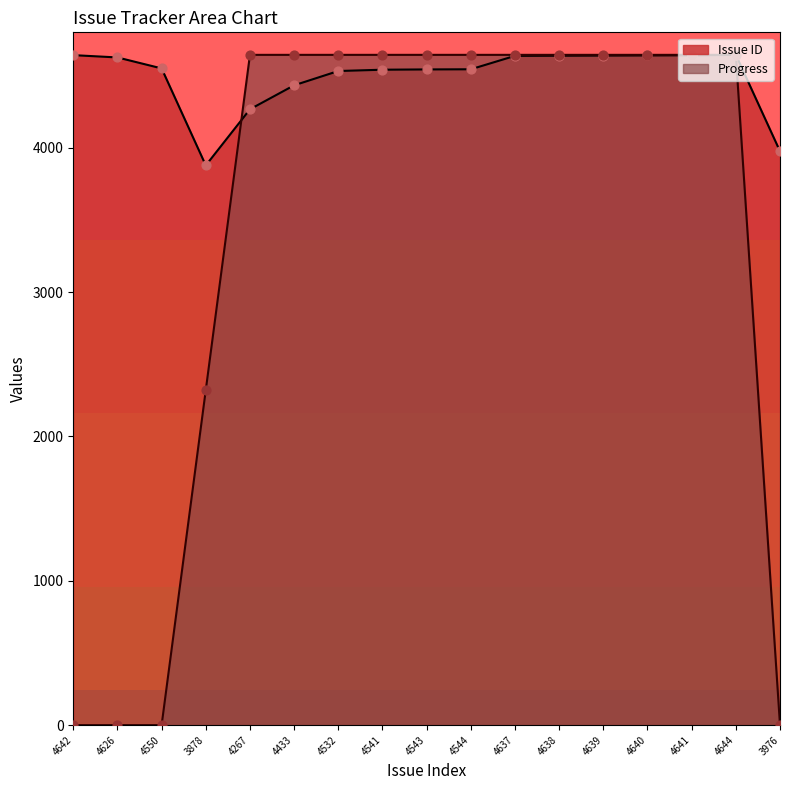

Which series has the largest Y range (max minus min)?

Progress